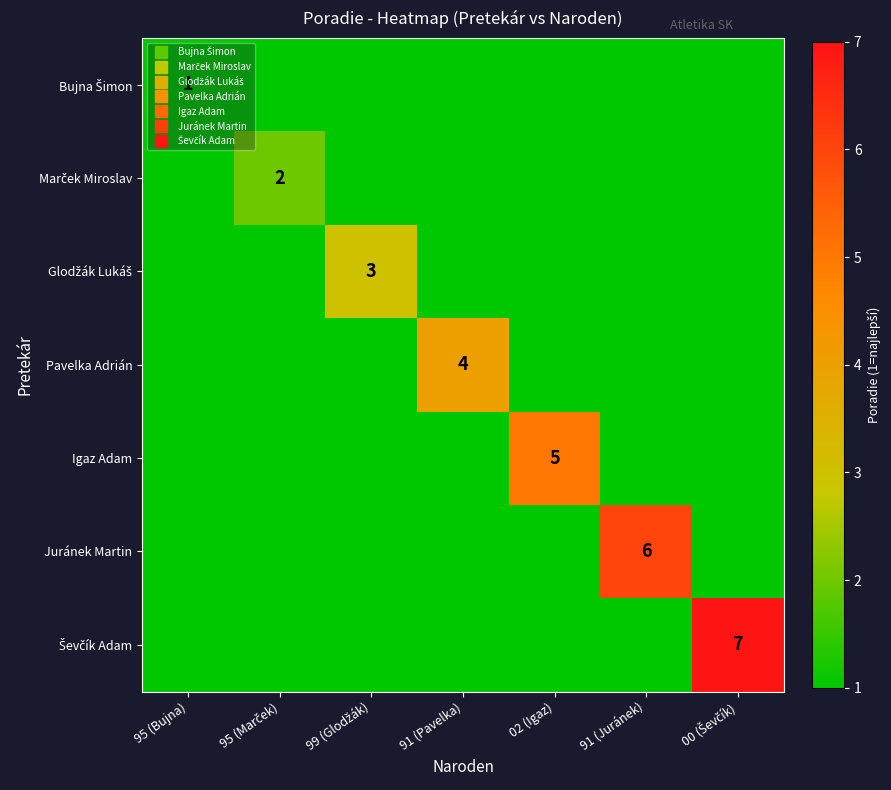

Which category has the highest value in the Bujna Šimon series?

95 (Bujna)